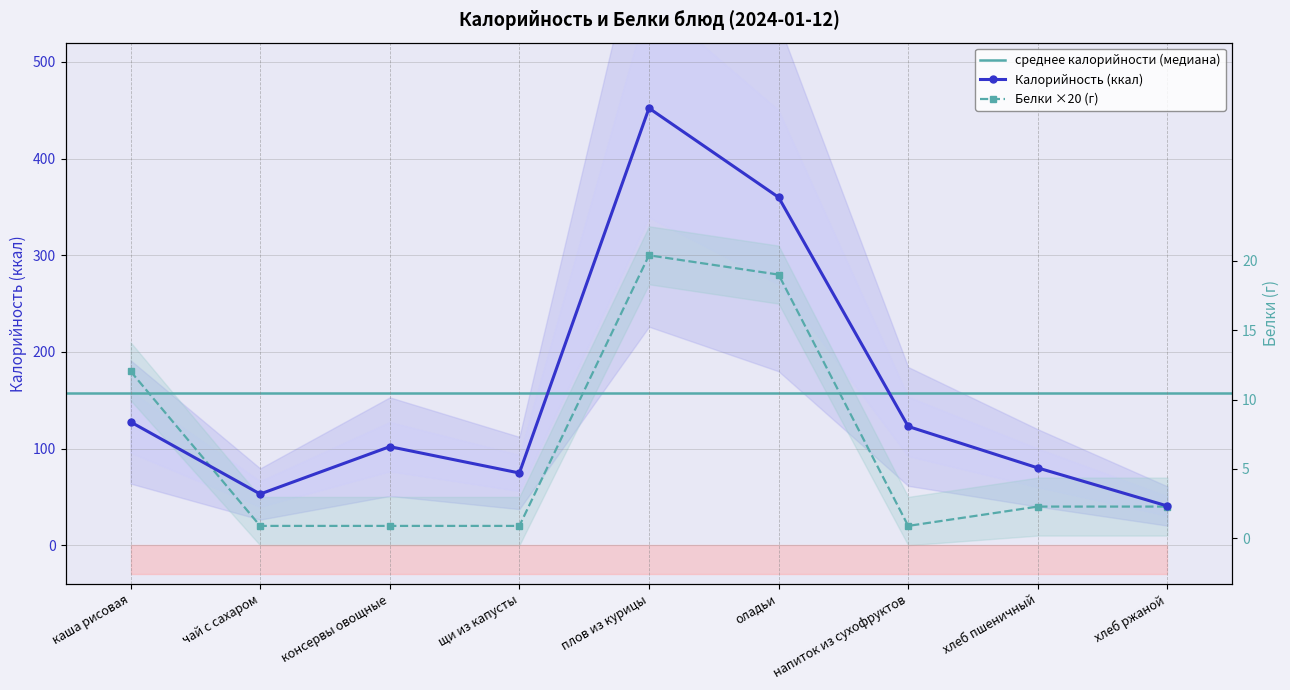

How many intersections are there between Белки and Калорийность?

1